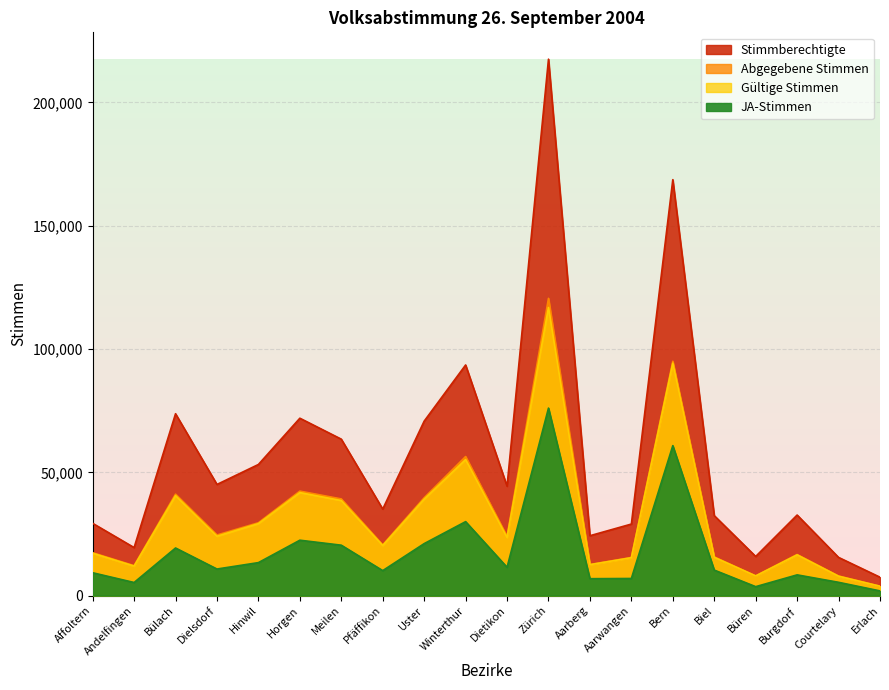

Rank the series at Dielsdorf from lowest to highest value.

JA-Stimmen, Gültige Stimmen, Abgegebene Stimmen, Stimmberechtigte